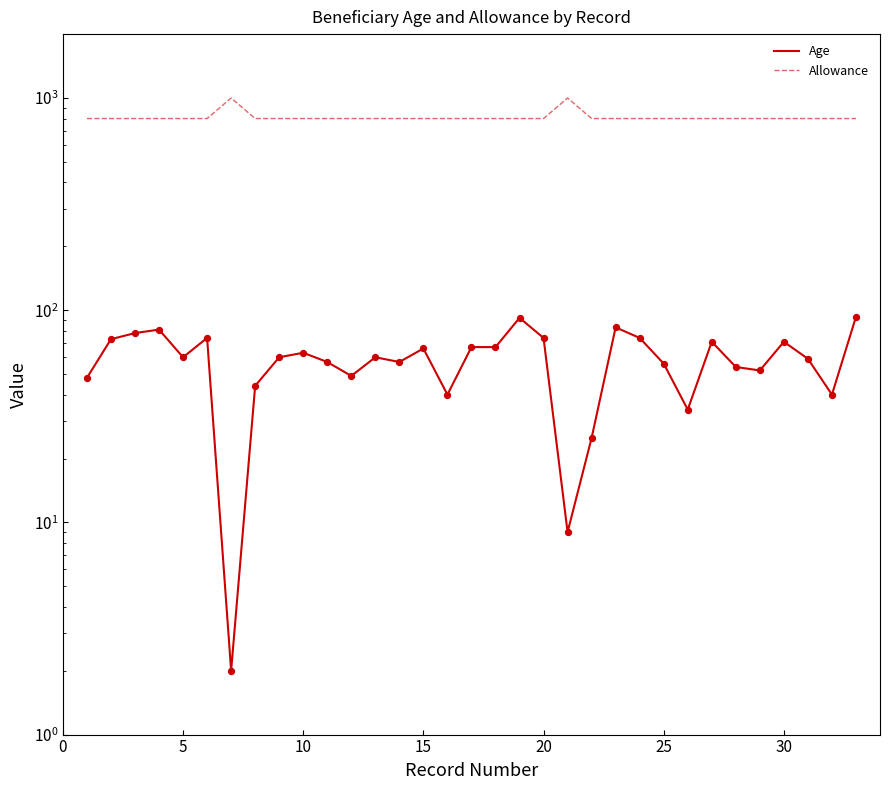

Which series reaches the maximum Y coordinate?

Allowance